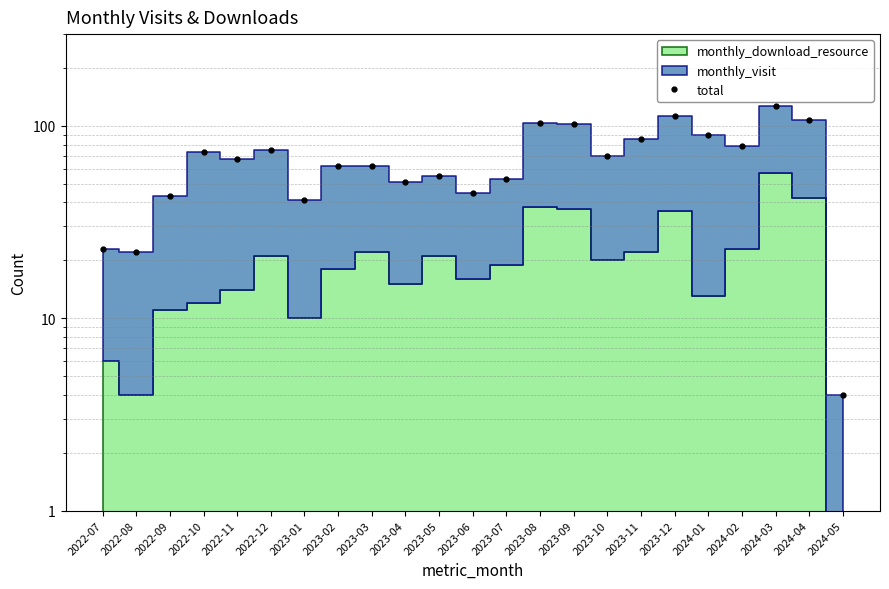

Rank the categories by value from highest to lowest.

2024-03, 2023-12, 2024-04, 2023-08, 2023-09, 2024-01, 2023-11, 2024-02, 2022-12, 2022-10, 2023-10, 2022-11, 2023-02, 2023-03, 2023-05, 2023-07, 2023-04, 2023-06, 2022-09, 2023-01, 2022-07, 2022-08, 2024-05